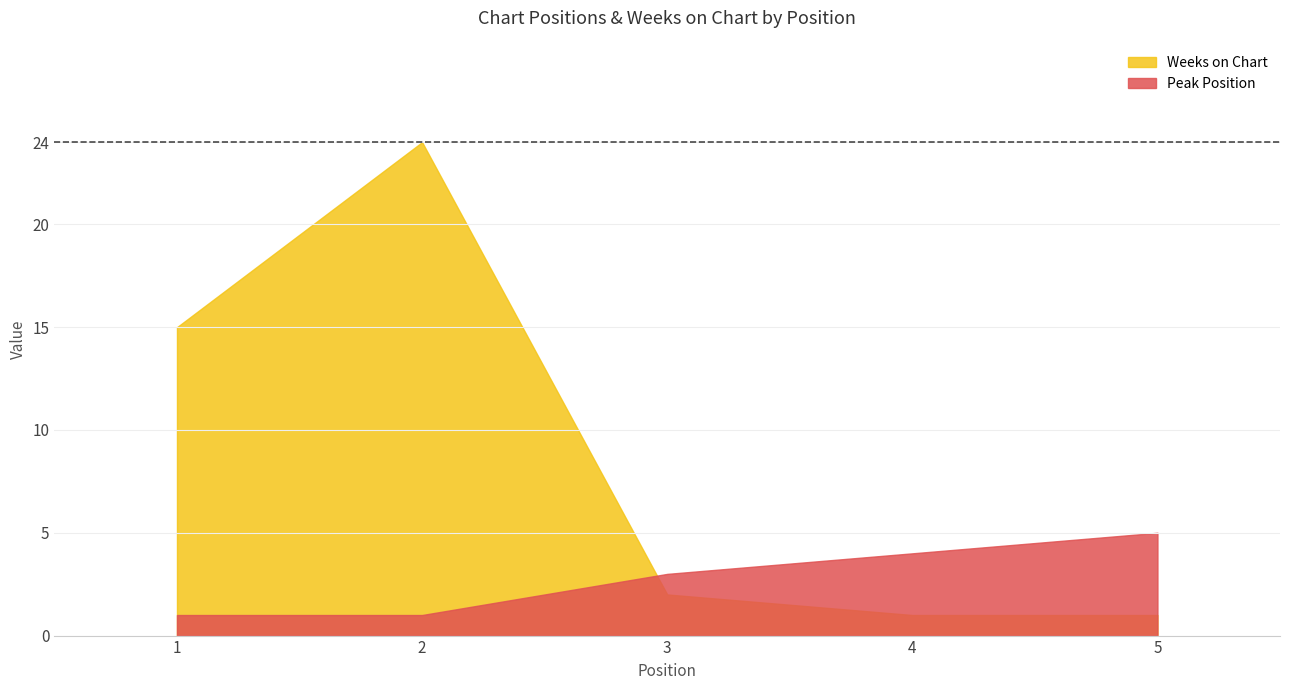

Between 1 and 2, which series saw the biggest shift?

Weeks on Chart